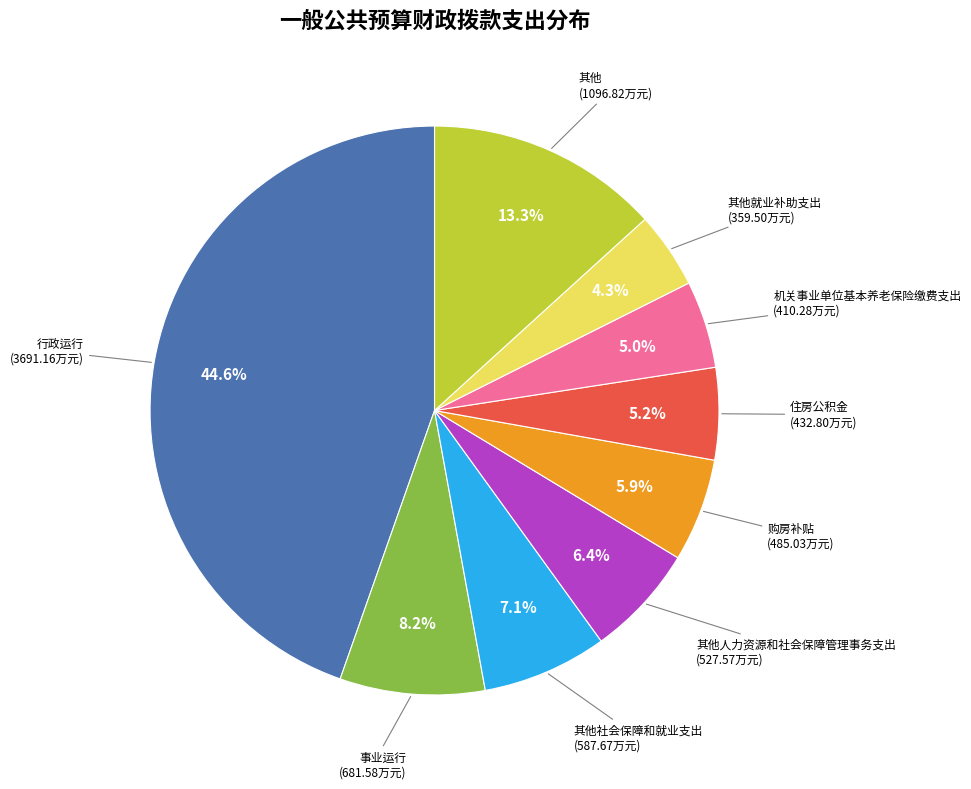

Does any single category account for the majority?

No